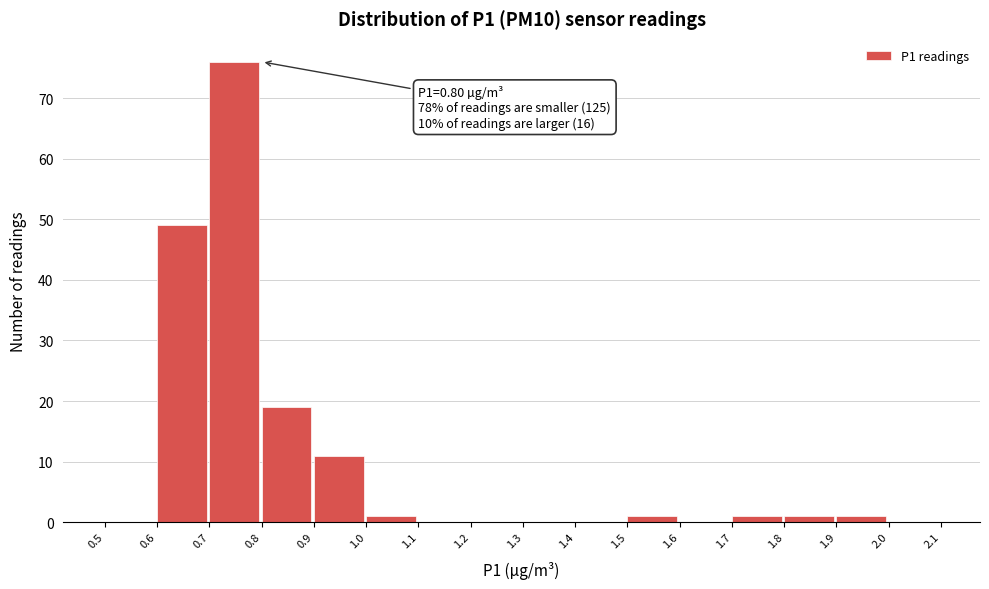

Which range on the x-axis has the tallest bar?

0.7 to 0.8